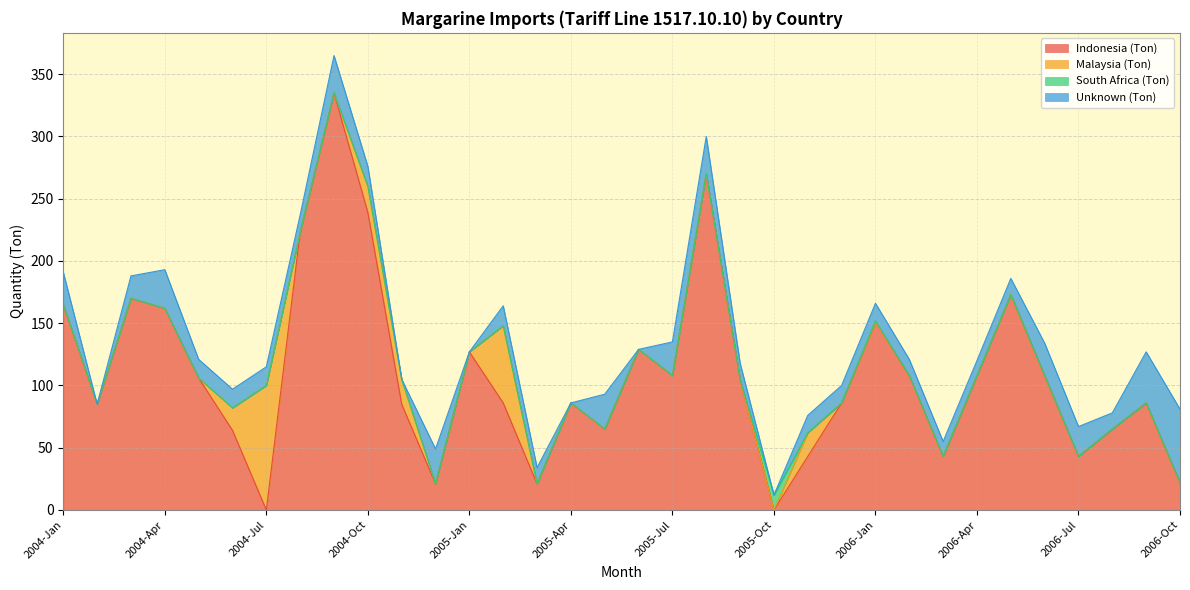

What is the sum of the Indonesia (Ton) values at 2004-Apr and 2005-Jan?

289